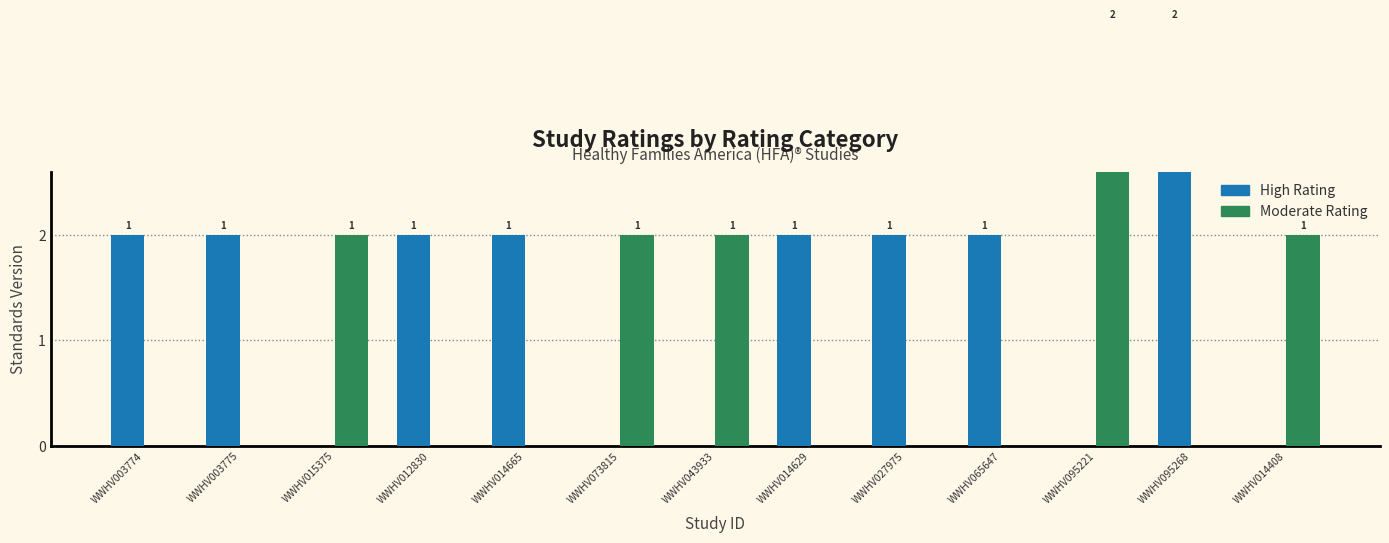

Which series has the largest total across all categories?

High